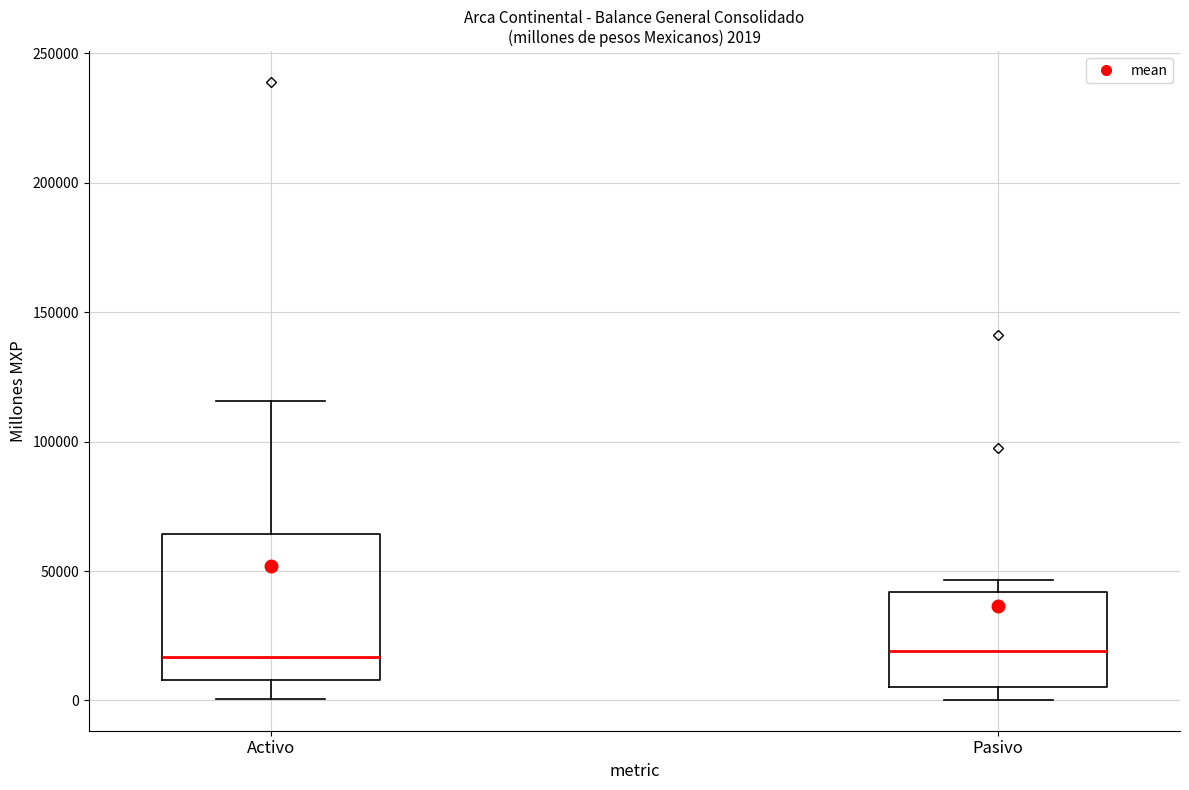

Which box is the tallest, from its lower edge to its upper edge?

Activo